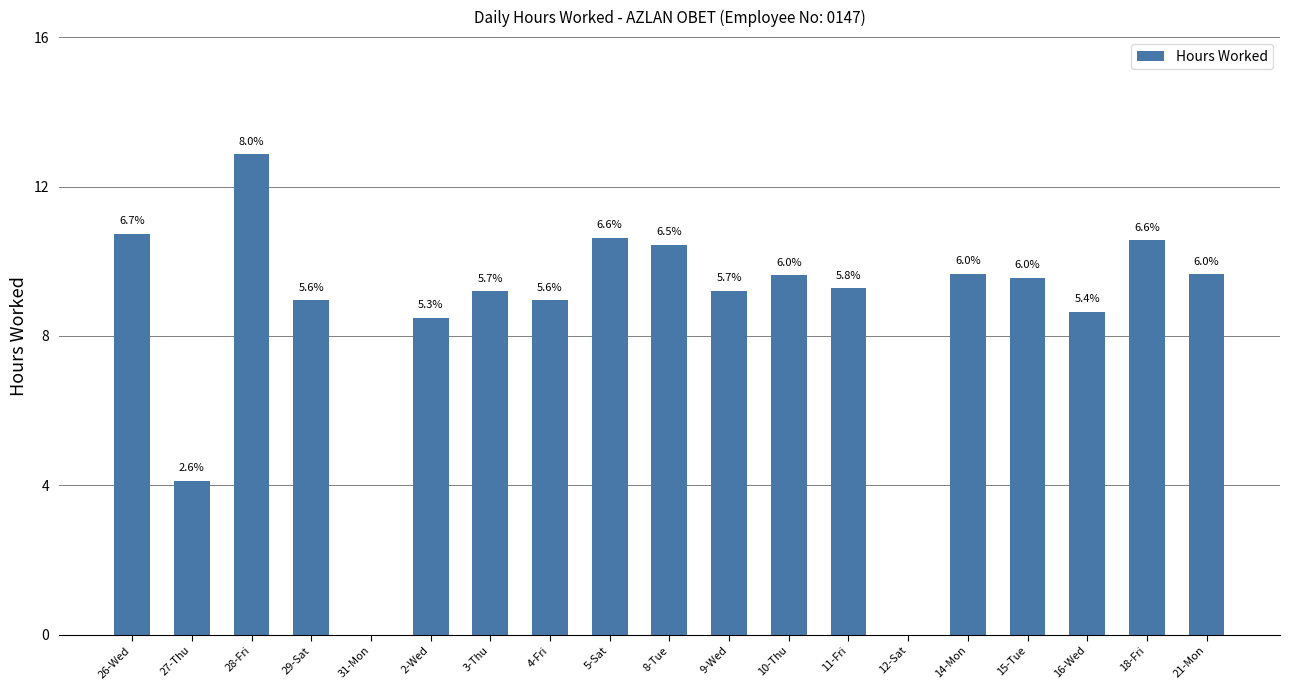

How many bars are there in total?

19